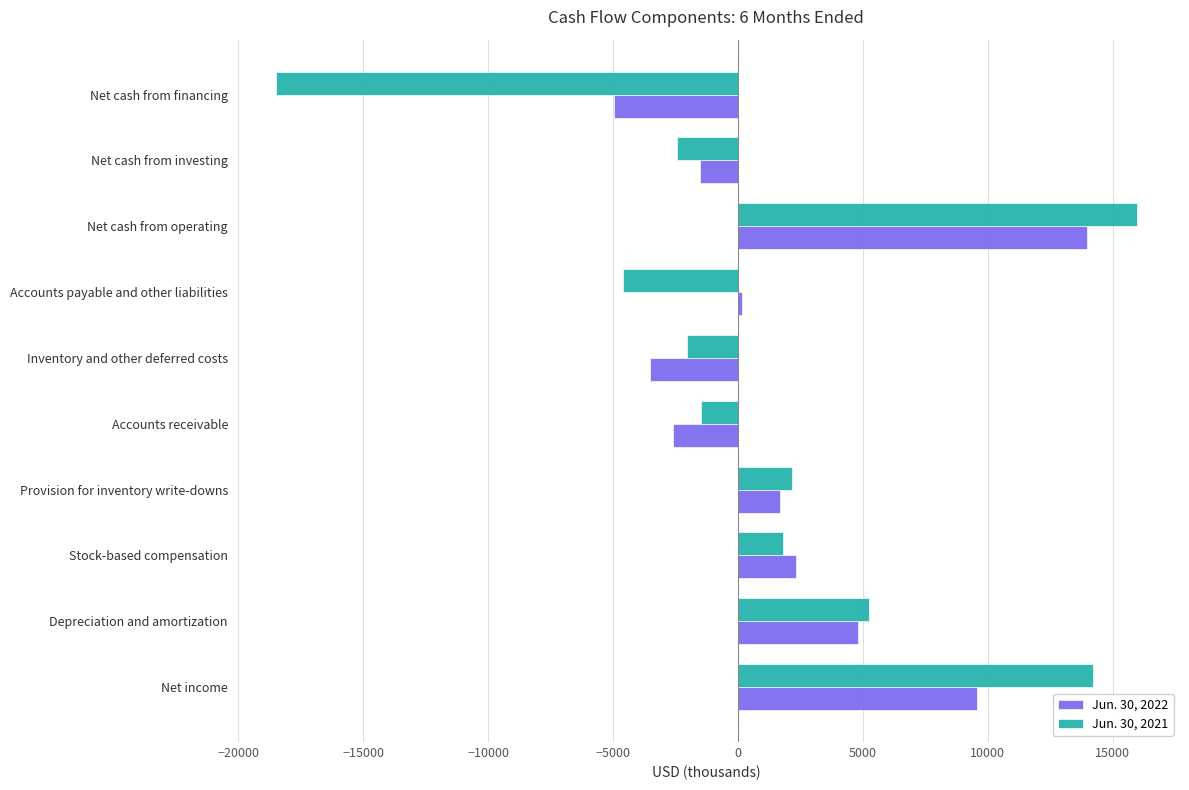

List the series in order of their overall mean, lowest first.

Jun. 30, 2021, Jun. 30, 2022